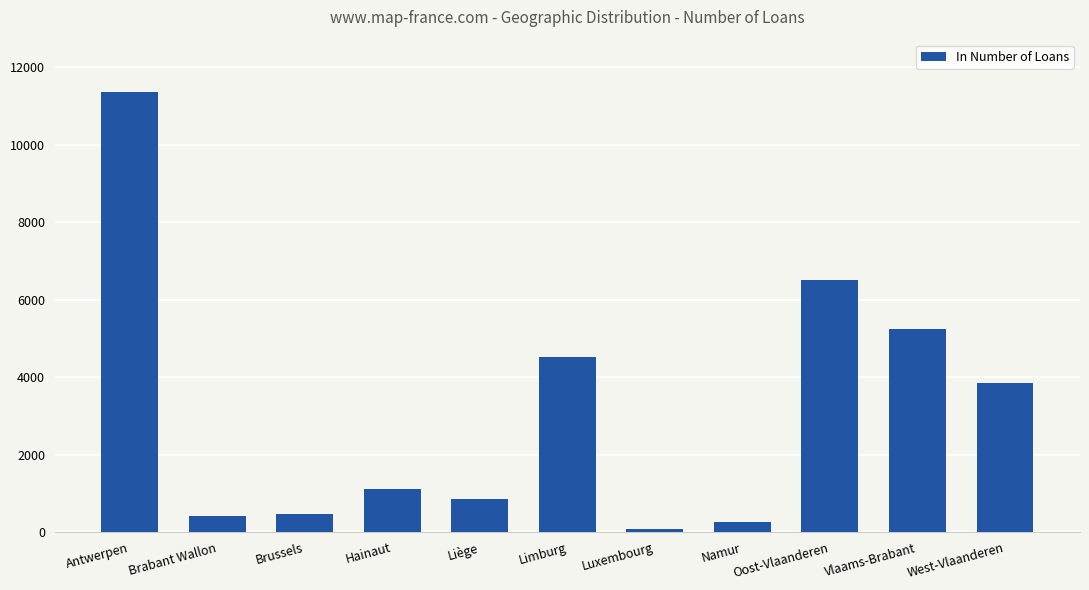

Reading right to left, extract all data points from this chart.

3844	5235	6510	264	76	4508	842	1113	471	419	11345